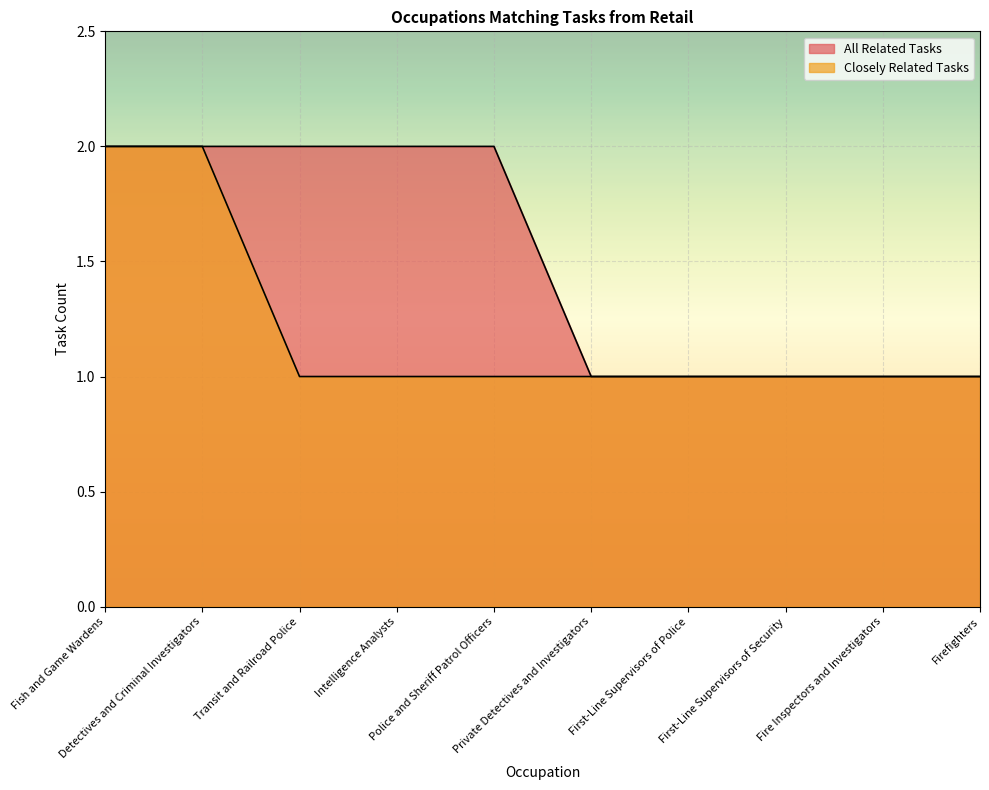

What is the sum of all Closely Related Tasks values?

12